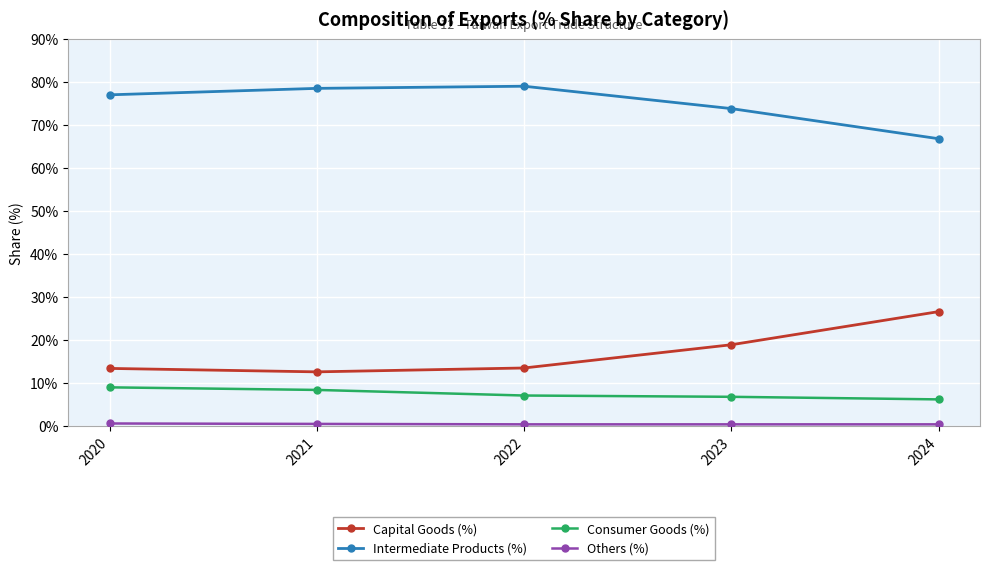

Which series has the largest total across all categories?

Intermediate Products (%)